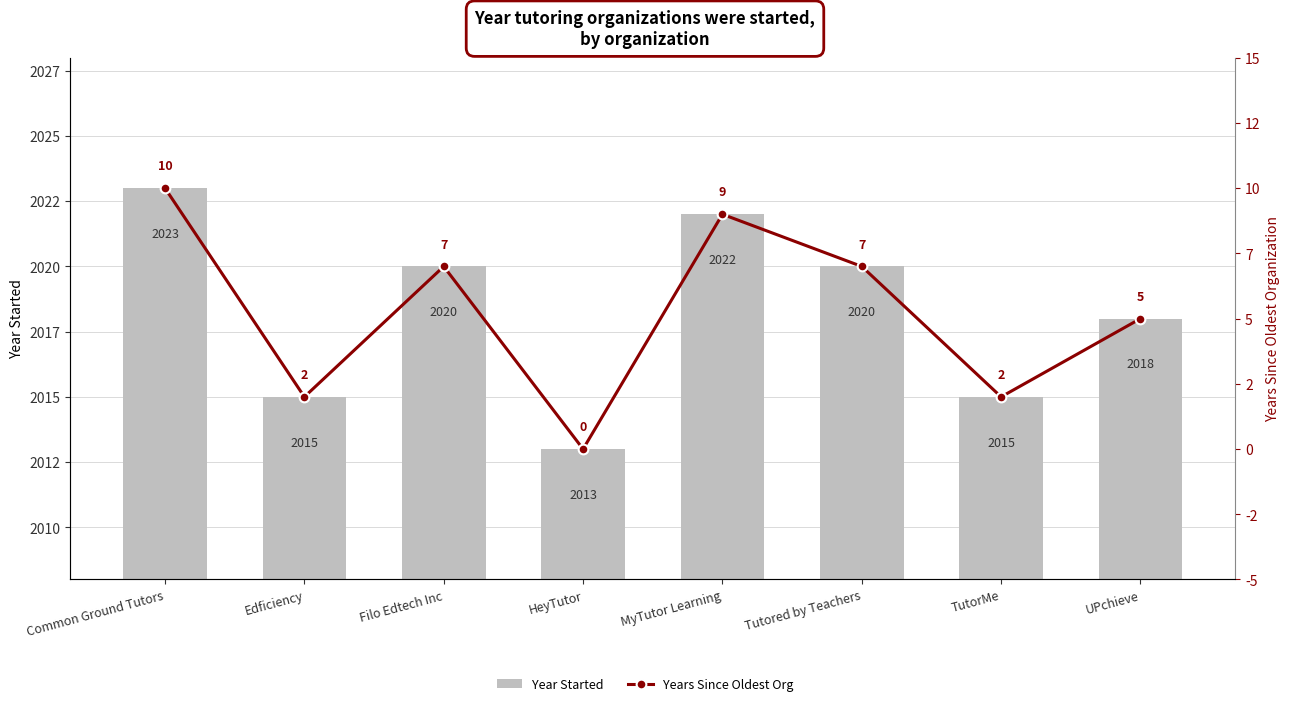

What is the maximum value for Years Since Oldest Org?

10